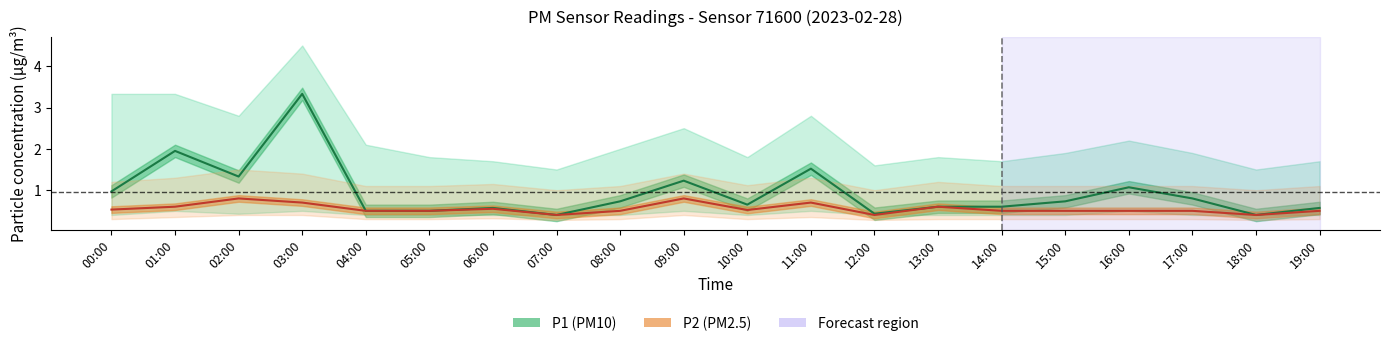

What position from the right is 18:00?

2